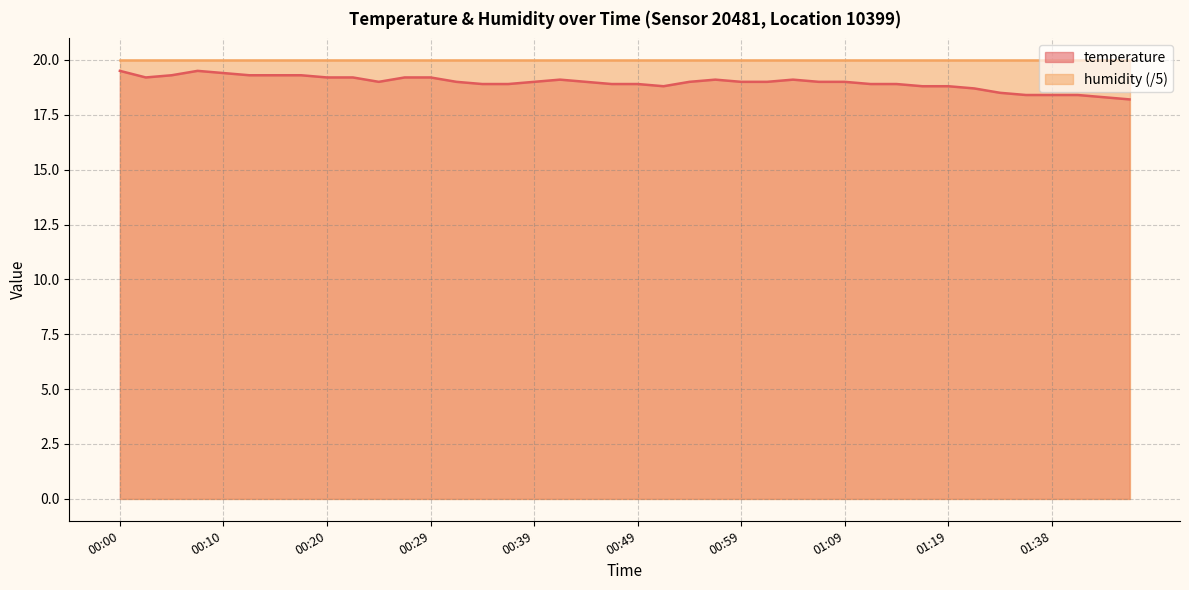

What is the change in value from 00:02 to 01:35?

-0.8